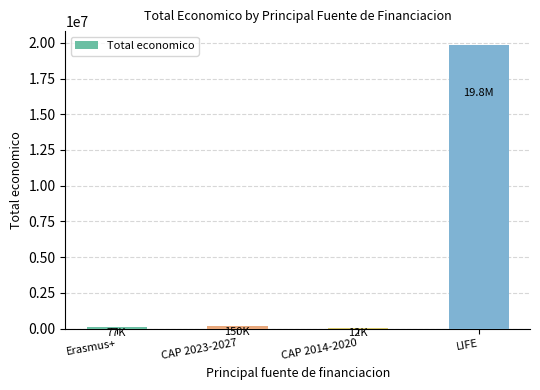

Are the bars horizontal?

No